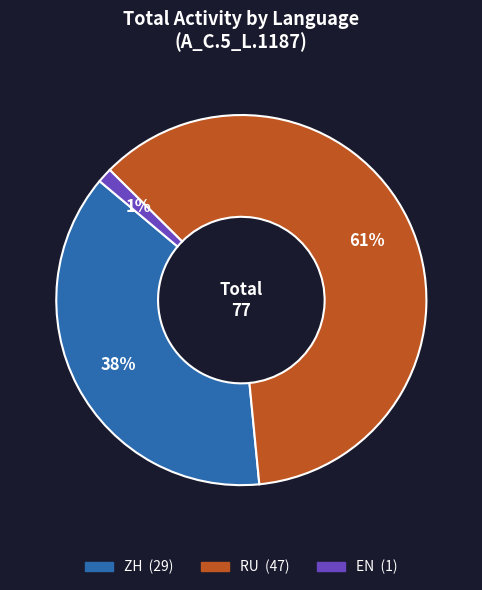

Count the number of slices in the pie.

3